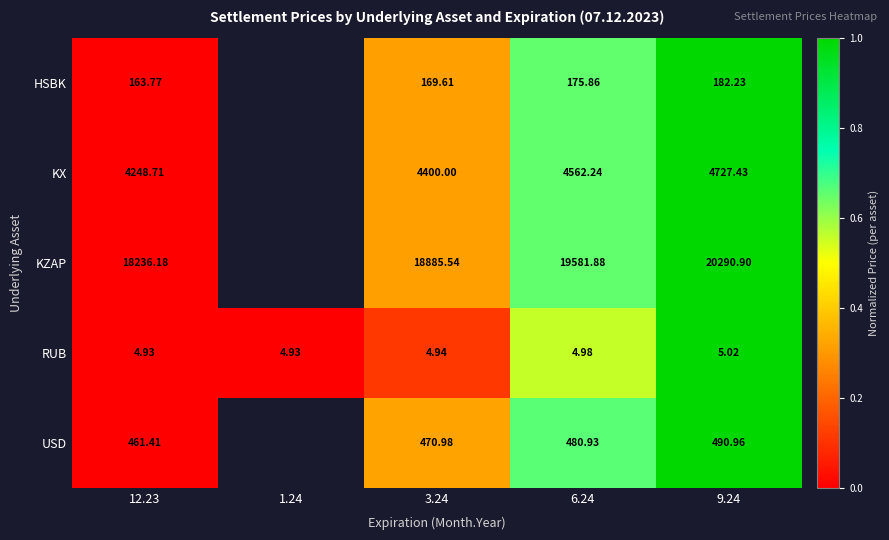

At 12.23, list the series in order from largest to smallest.

KZAP, KX, USD, HSBK, RUB